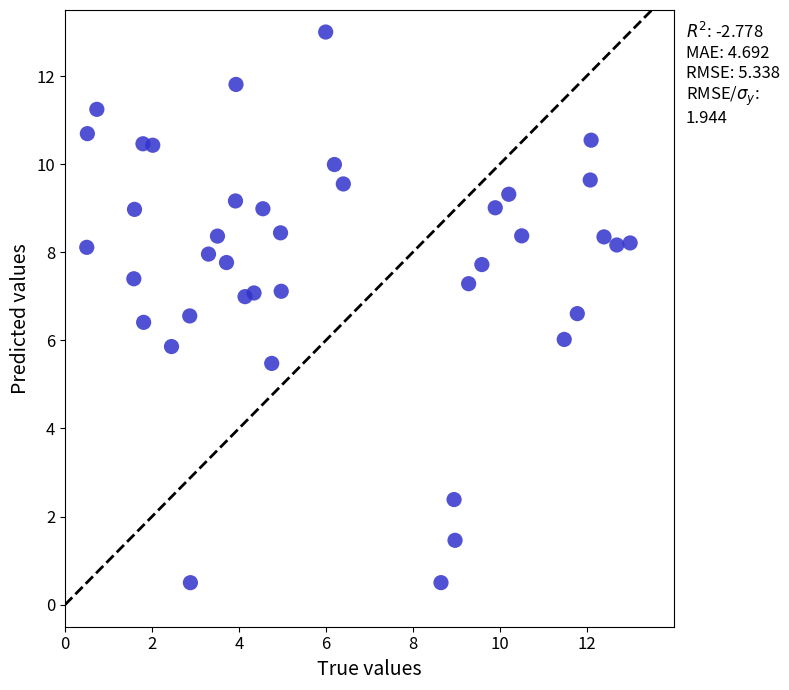

What is the range of X values (max minus min)?

12.5